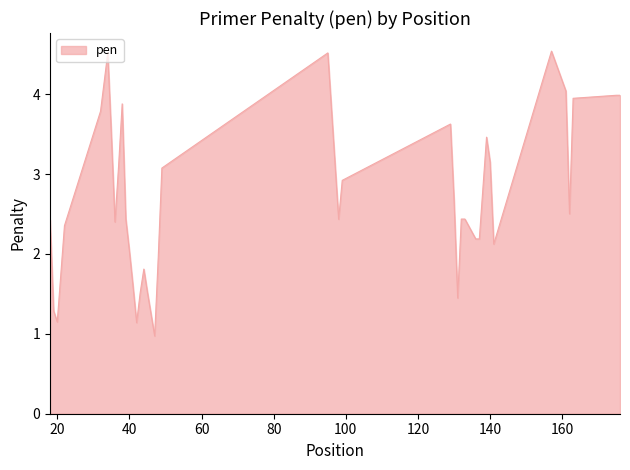

What is the greatest value displayed?

4.5